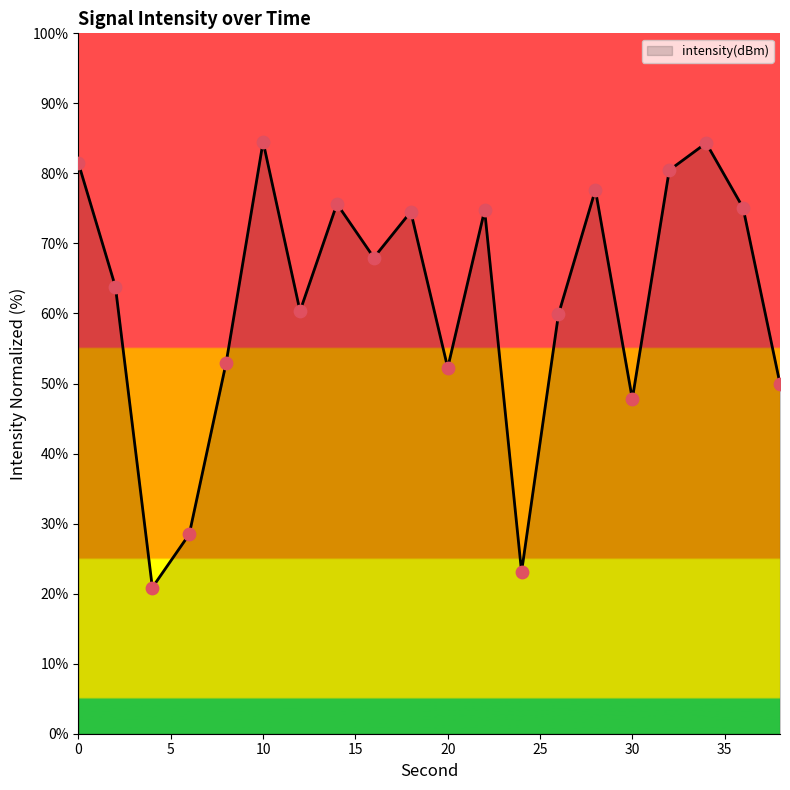

What is the smallest value displayed?

20.9